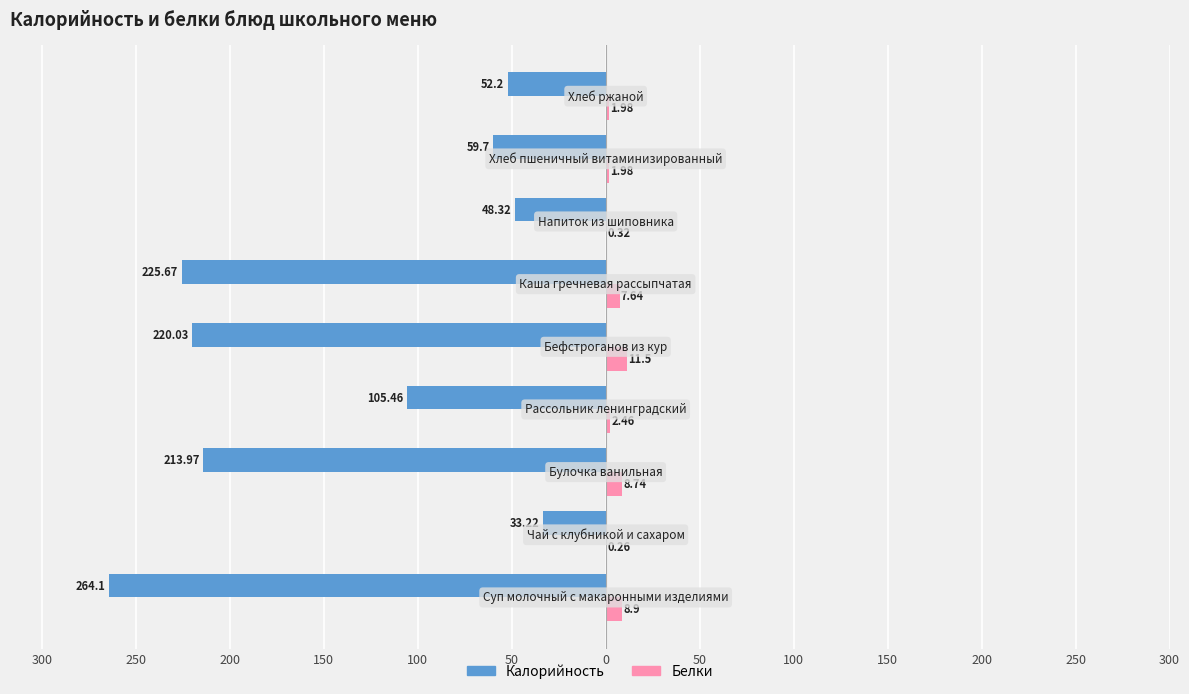

What are all the series names shown in the legend?

Калорийность, Белки